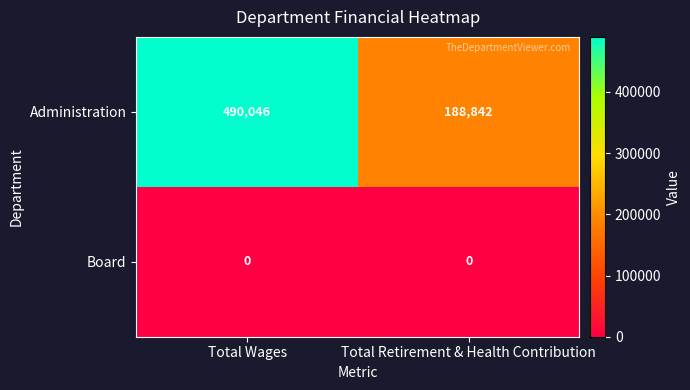

What is the total value across all series at Total Retirement & Health Contribution?

188842